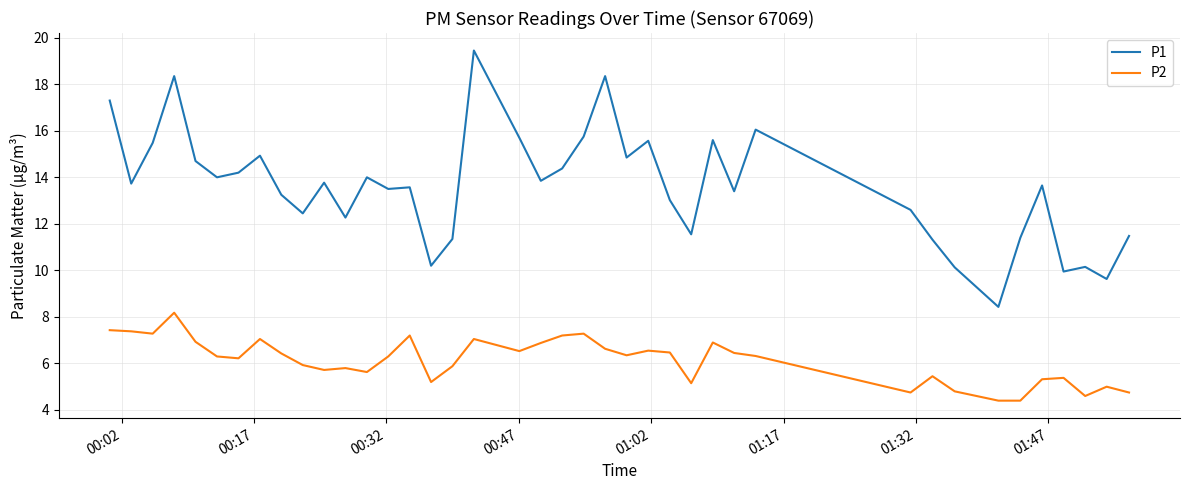

True or false: P1 and P2 cross at least once.

False